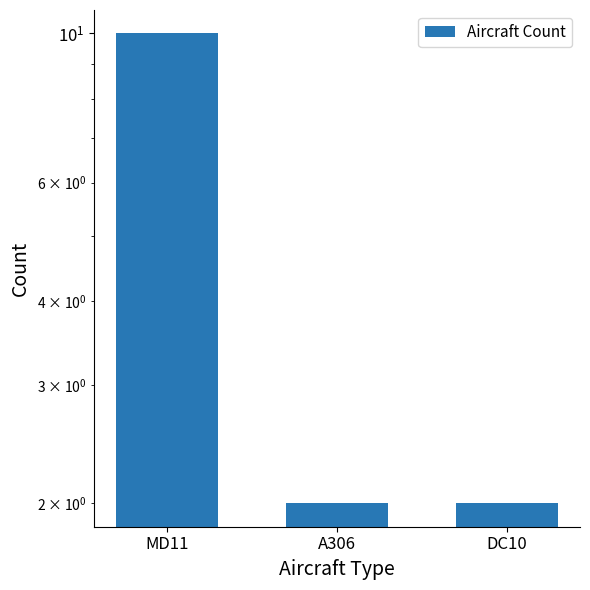

What is the change in value from MD11 to A306?

-8